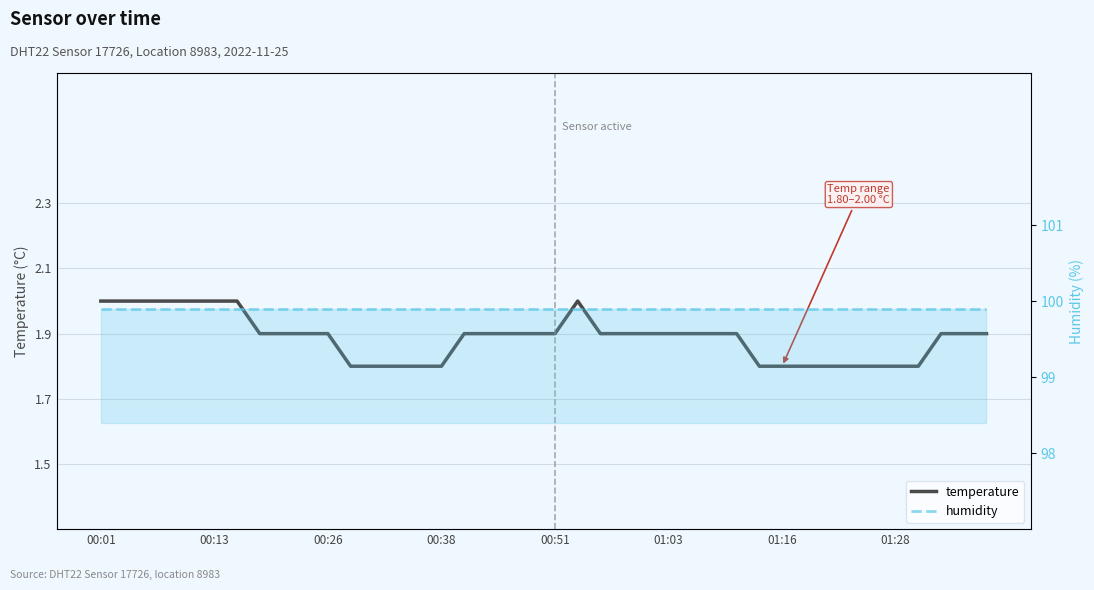

What is the label of the 8th point from the left?

01:28